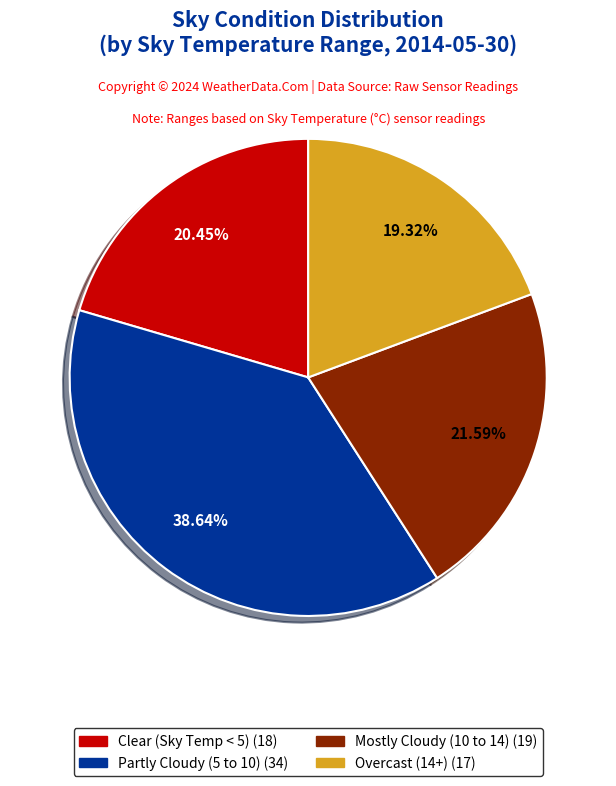

Is there a majority slice in this chart?

No